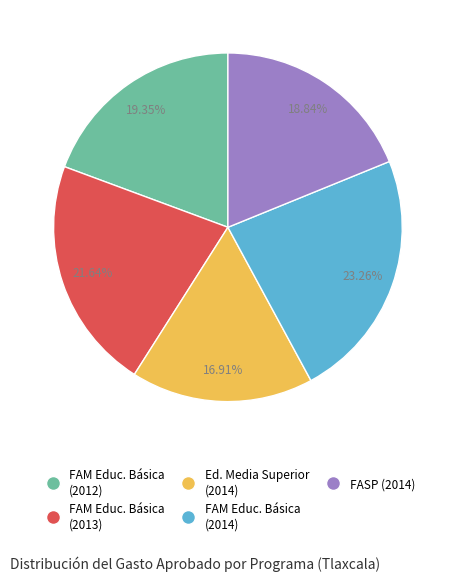

What is the largest slice in the pie chart?

FAM Educ. Básica (2014)